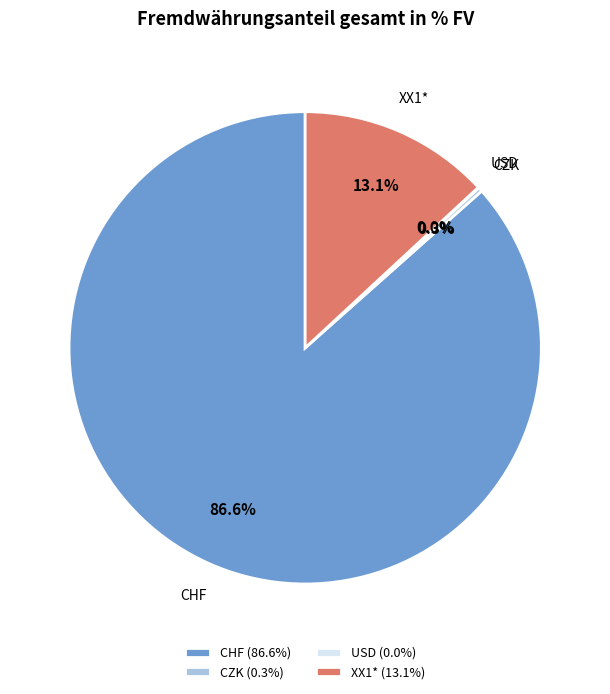

What is the total percentage of CZK and CHF?

86.9%